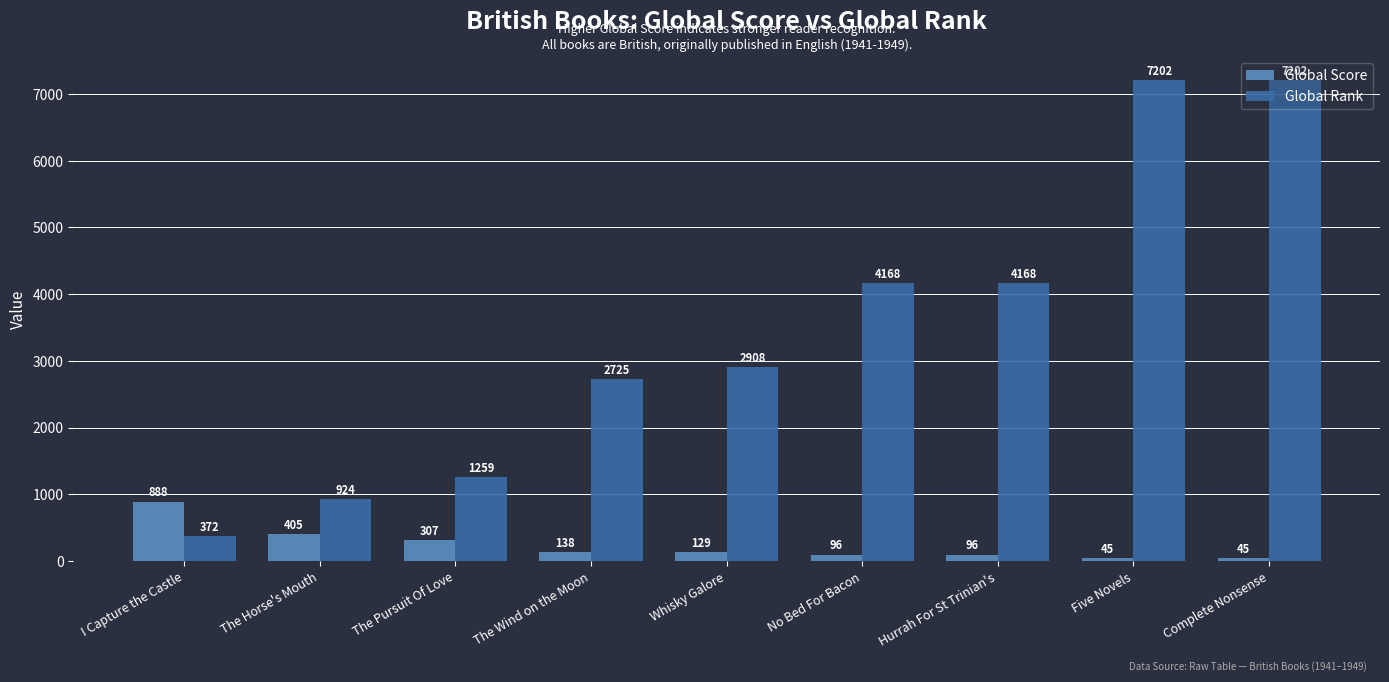

What is the label of the 4th bar from the right?

No Bed For Bacon